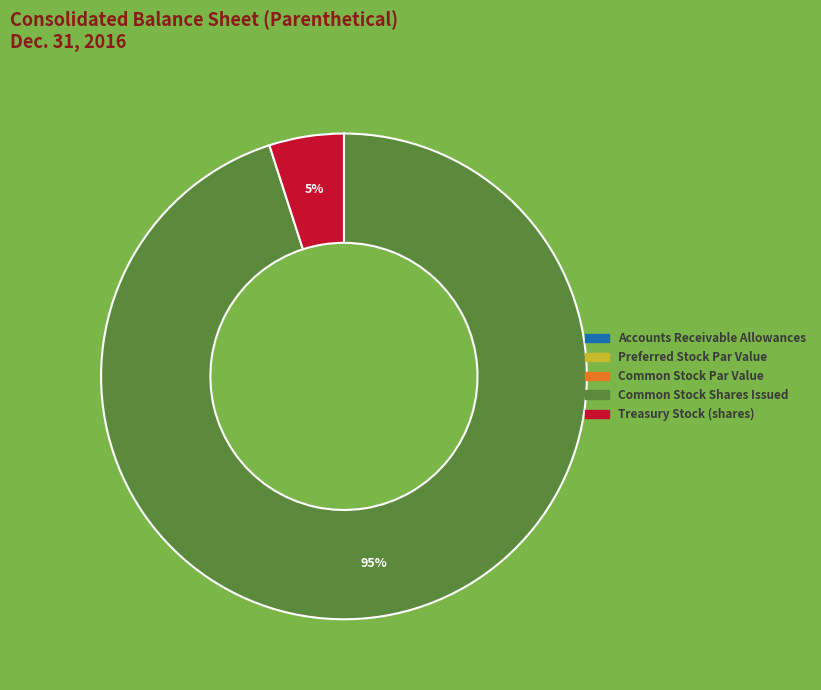

To the nearest percent, what is the difference between the largest and smallest slice percentages?

95%